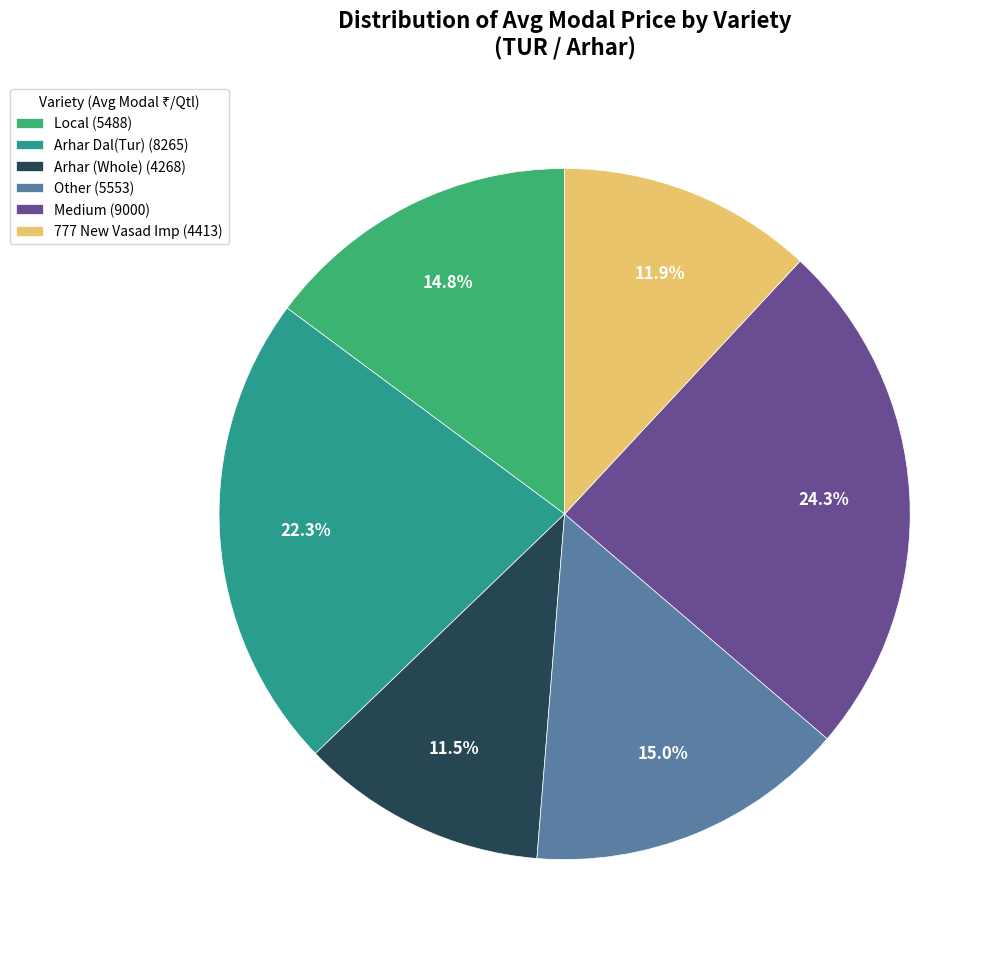

Approximately how many times larger is the value at 777 New Vasad Imp (4413) compared to Arhar (Whole) (4268)?

1.0